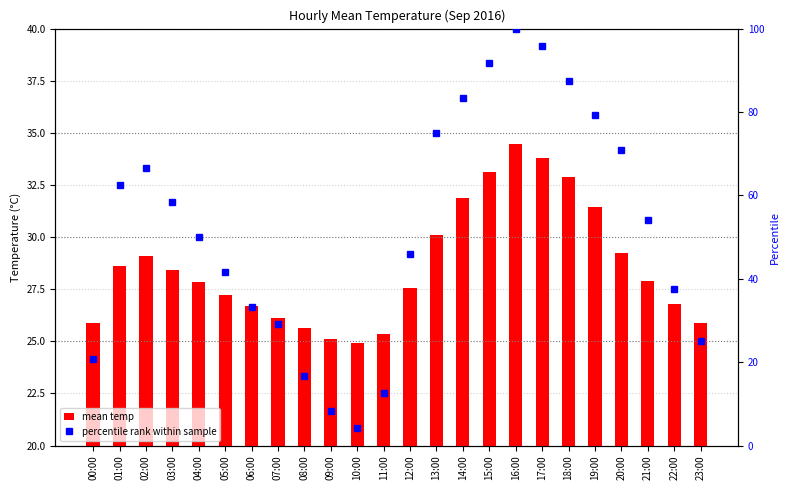

Is it true that percentile rank within sample equals 25.8 at 16:00?

False